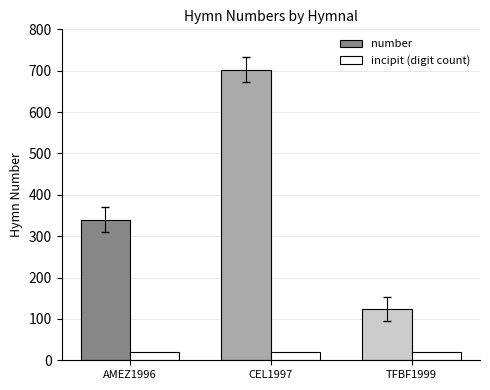

At how many categories does at least one series exceed 277?

2